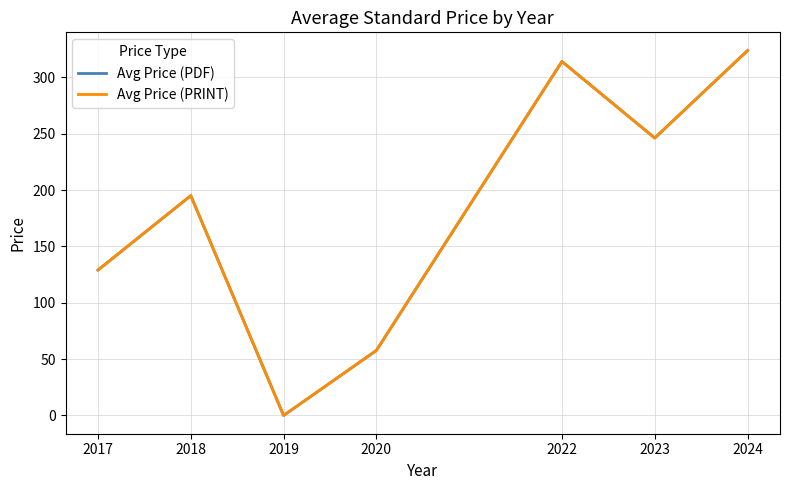

True or false: Avg Price (PRINT) has a value of 57.7 at 2020.

True